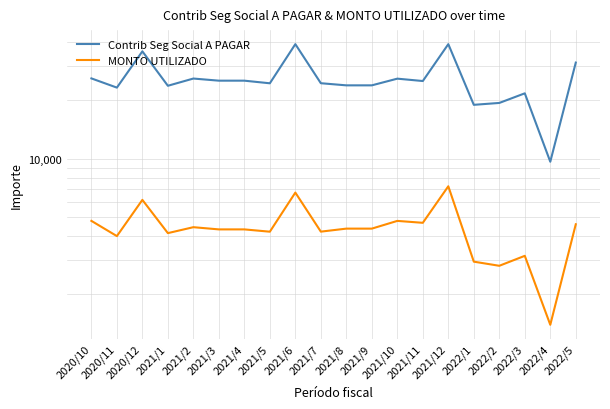

The value of MONTO UTILIZADO at 2022/1 is 2945.1. True or false?

True